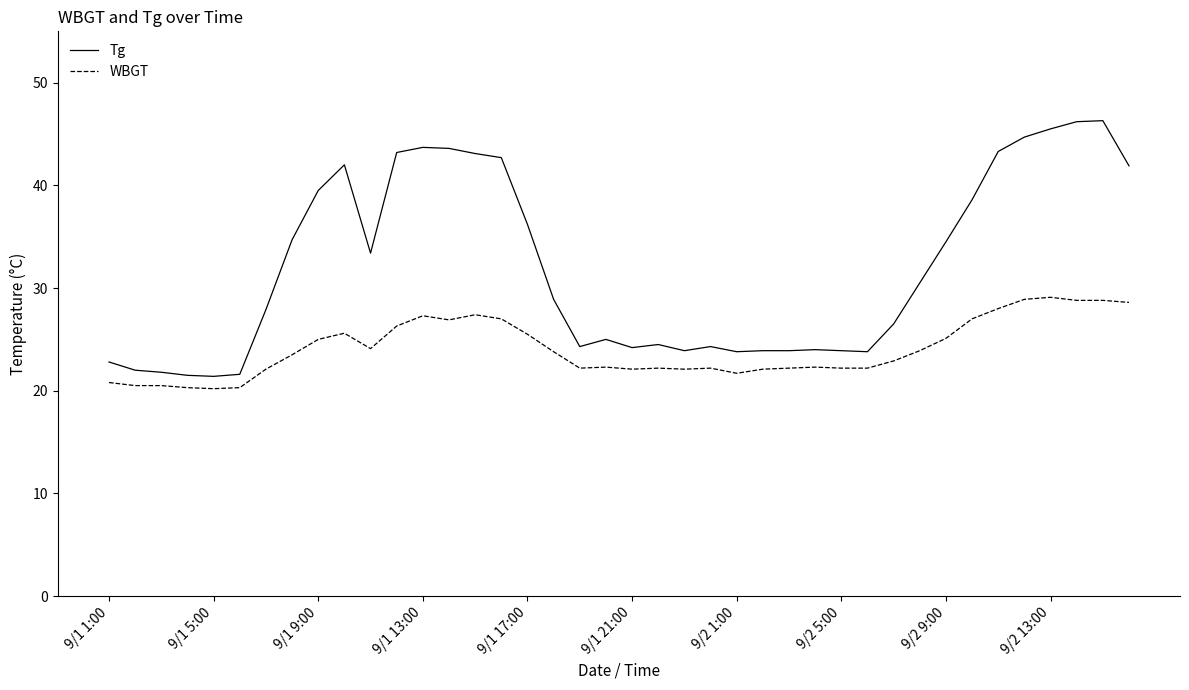

True or false: WBGT and Tg intersect in this chart.

False